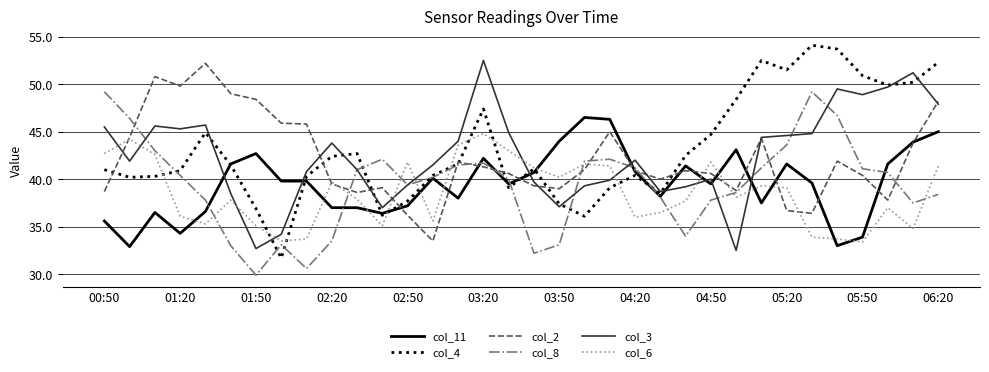

How many times do col_6 and col_11 cross each other?

13